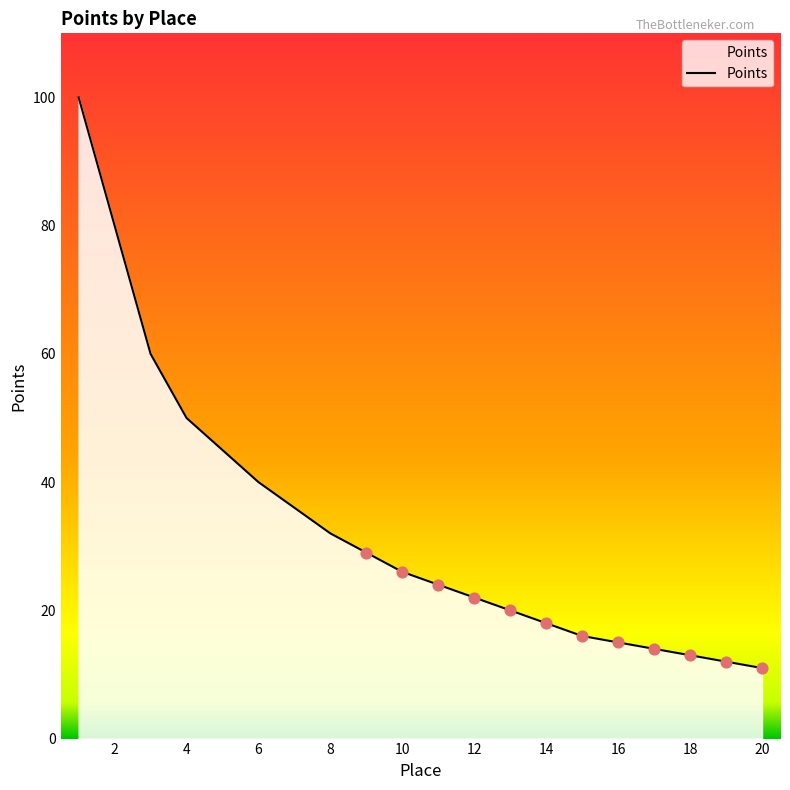

What is the difference between the maximum and minimum values?

89